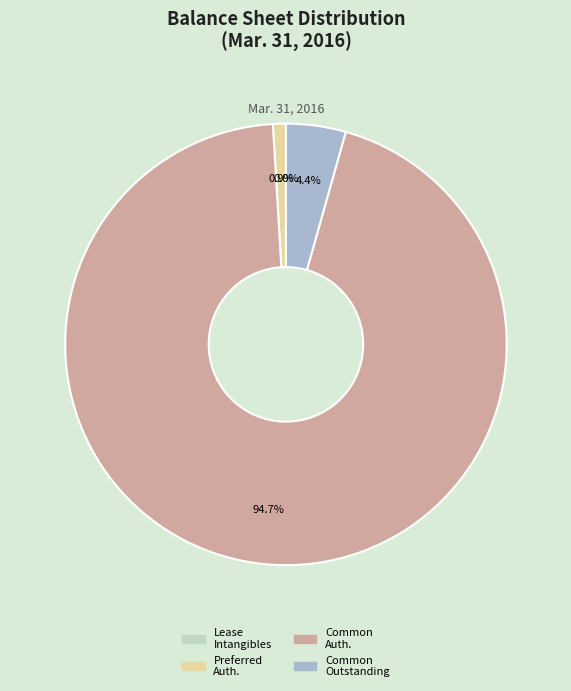

Is there any slice that represents more than half of the pie?

Yes